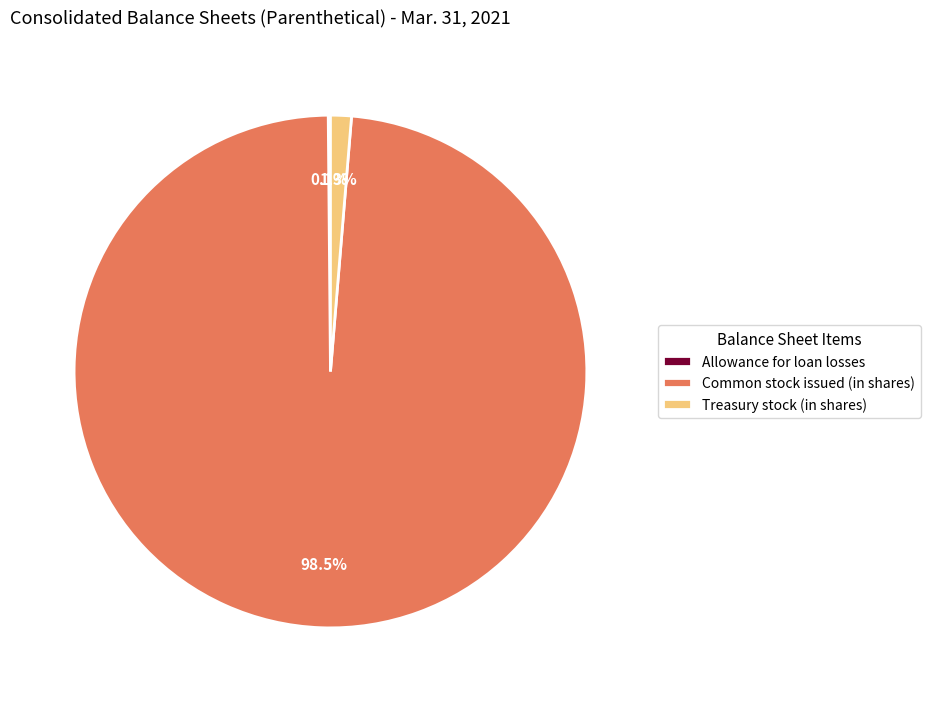

Is the sum of Common stock issued (in shares) and Treasury stock (in shares) greater than half?

Yes